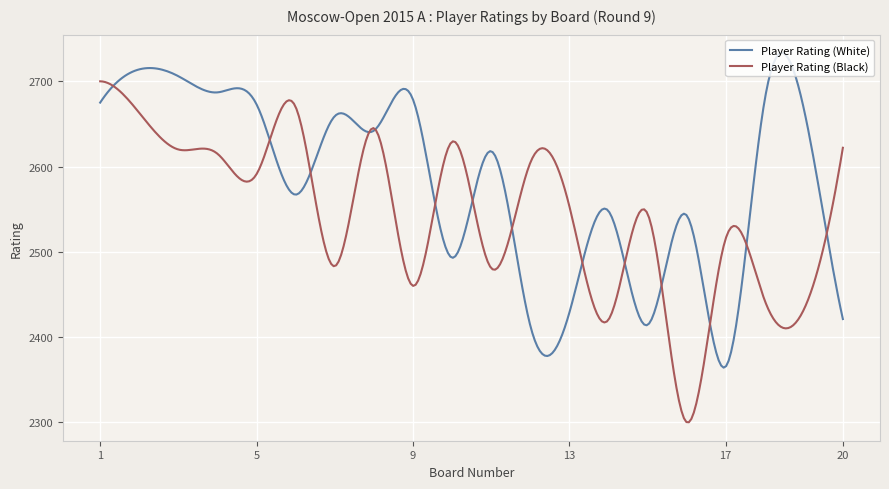

Which series has the largest total across all categories?

Player Rating (White)